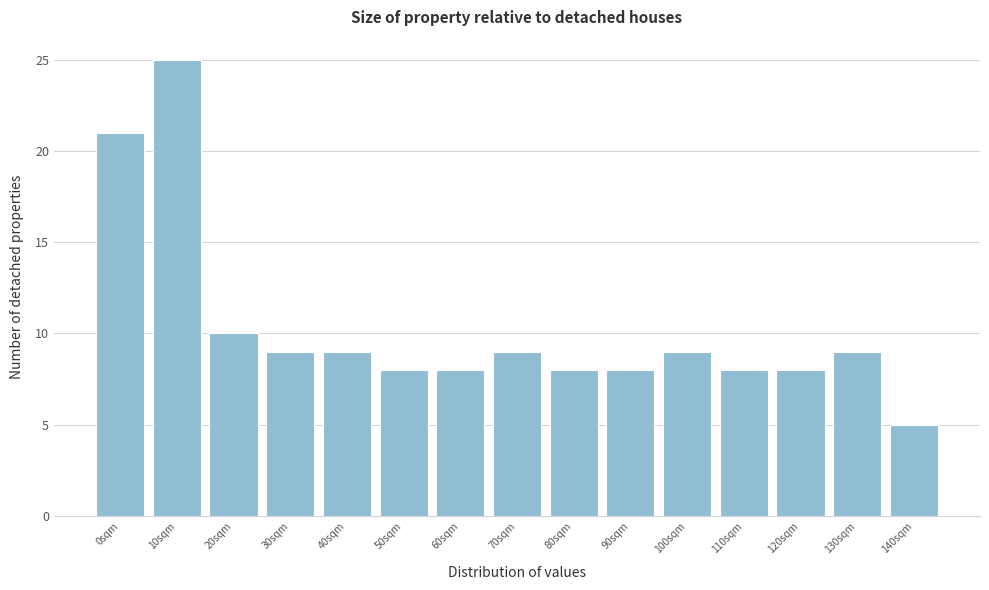

Reading left to right, list all the values displayed in this chart.

0sqm=21	10sqm=25	20sqm=10	30sqm=9	40sqm=9	50sqm=8	60sqm=8	70sqm=9	80sqm=8	90sqm=8	100sqm=9	110sqm=8	120sqm=8	130sqm=9	140sqm=5